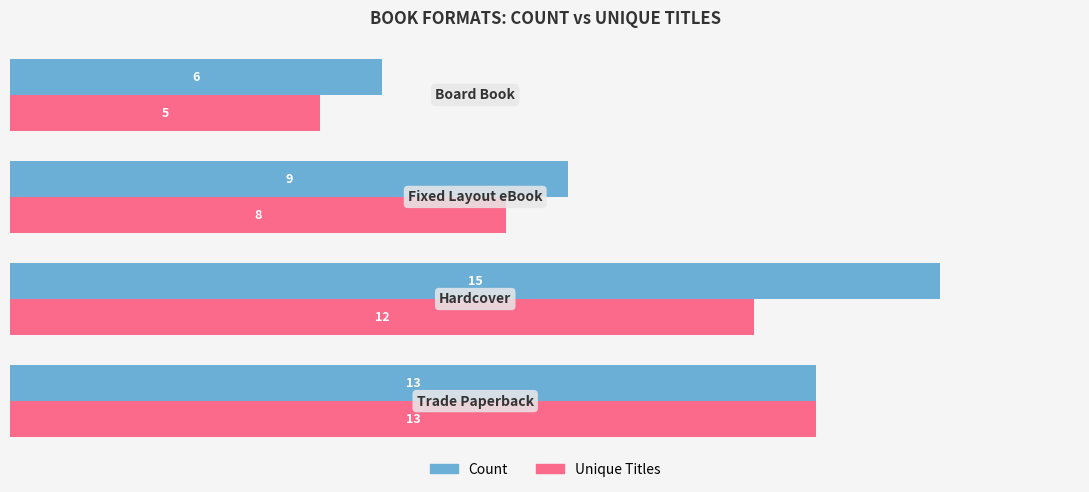

Count the Count values in the range 9 to 15.

3